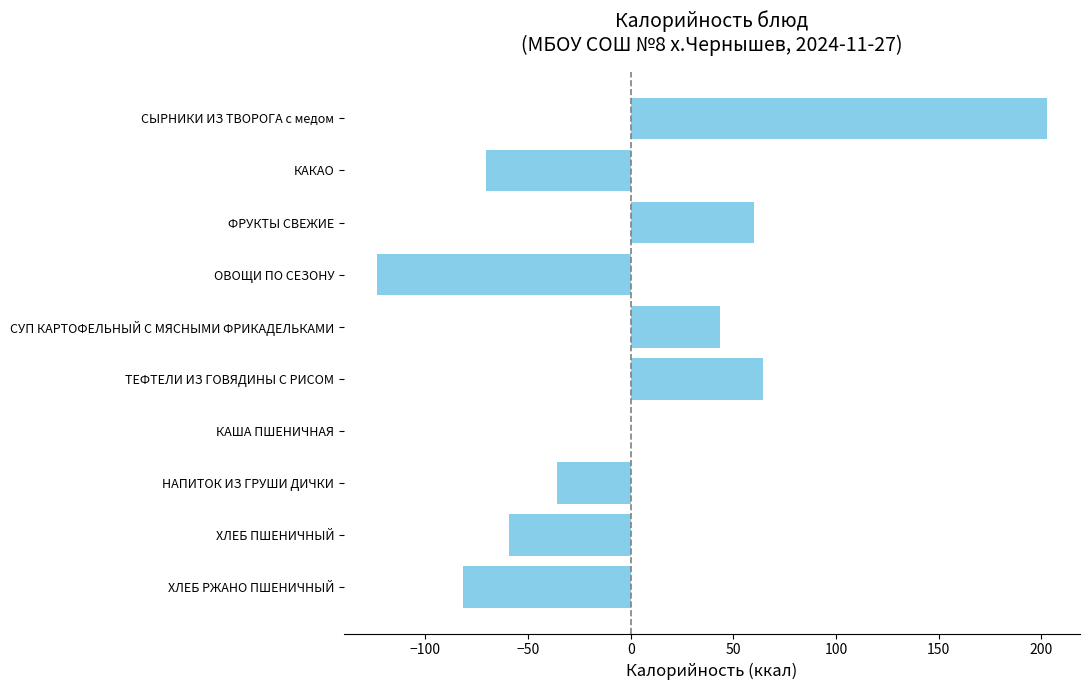

At which label is the value closest to 39?

СУП КАРТОФЕЛЬНЫЙ С МЯСНЫМИ ФРИКАДЕЛЬКАМИ